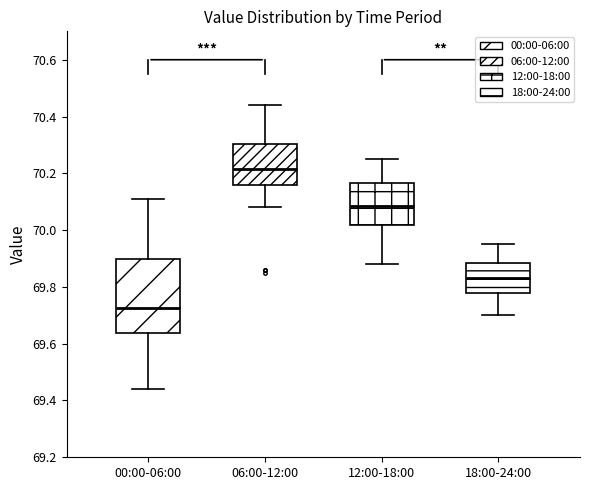

Reading left to right, read every box against the y-axis: the position of its median line, the range the box covers, and the ends of its whiskers. The values are not printed on the chart, so give them approximately, as read against the axis.

00:00-06:00: median 69.72, box 69.64 to 69.90, whiskers 69.44 to 70.12
06:00-12:00: median 70.22, box 70.16 to 70.30, whiskers 70.08 to 70.44
12:00-18:00: median 70.08, box 70.02 to 70.16, whiskers 69.88 to 70.26
18:00-24:00: median 69.84, box 69.78 to 69.88, whiskers 69.70 to 69.96